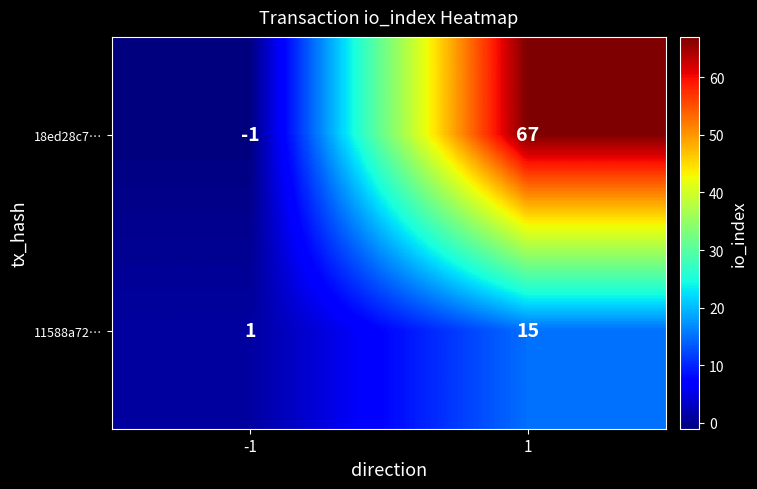

How many categories are shown in the chart?

2